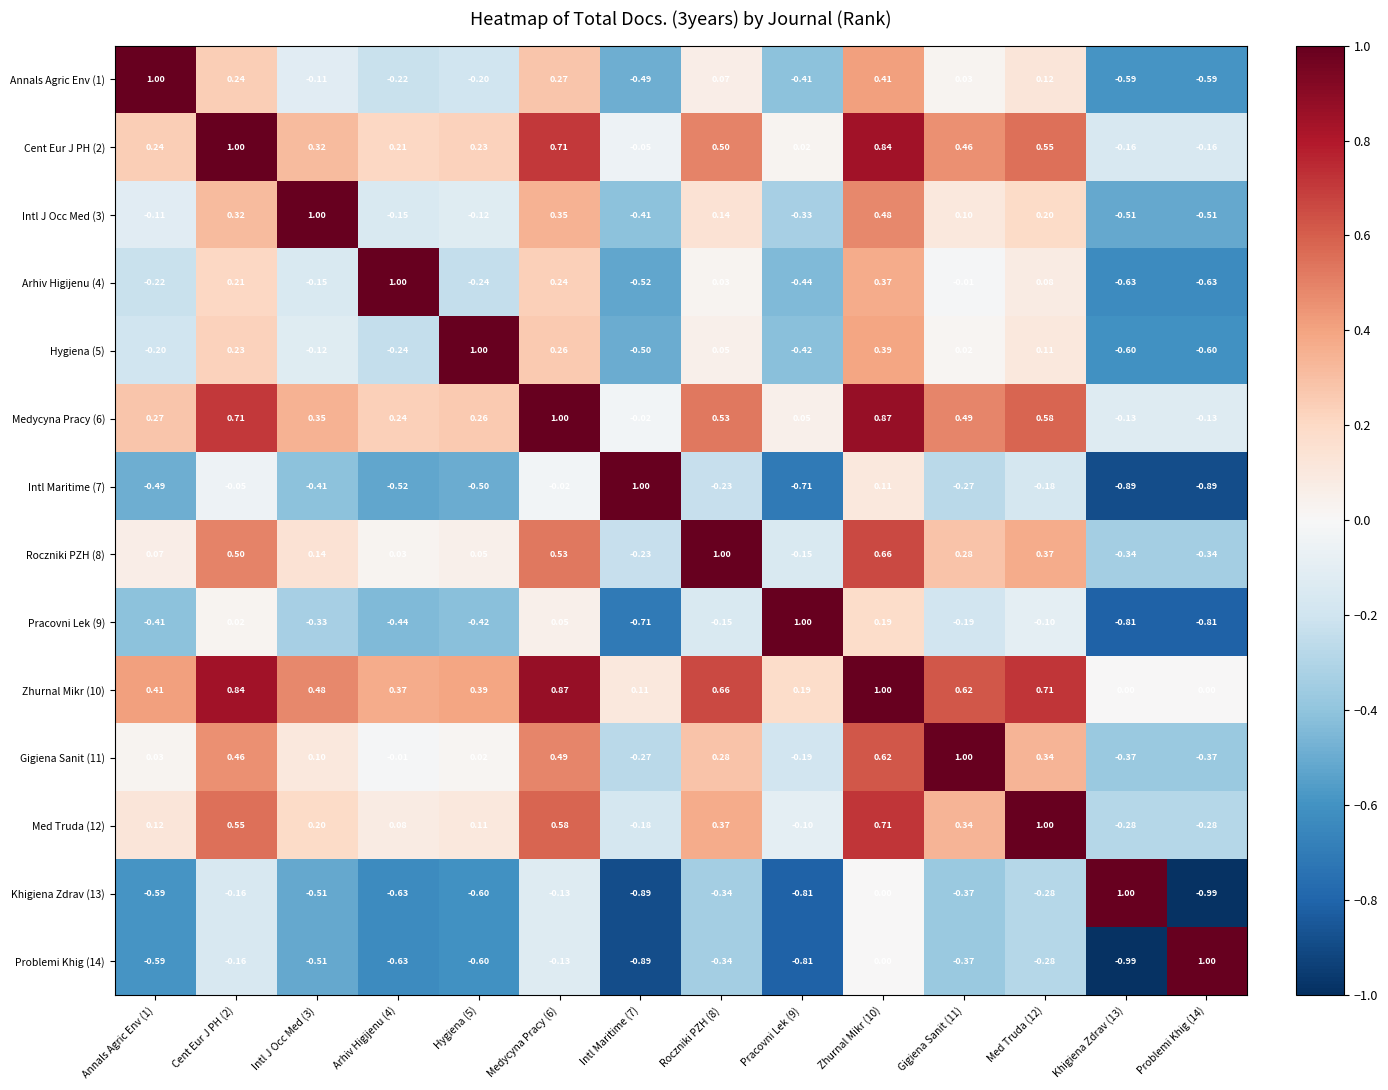

Is the value of Arhiv Higijenu (4) at Medycyna Pracy (6) greater than the value of Zhurnal Mikr (10) at Cent Eur J PH (2)?

No